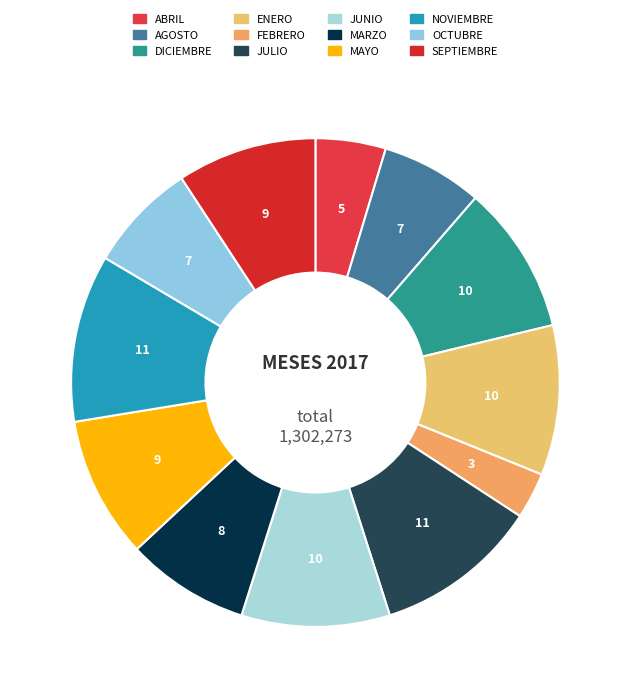

To the nearest percent, what is the difference between the largest and smallest slice percentages?

8%